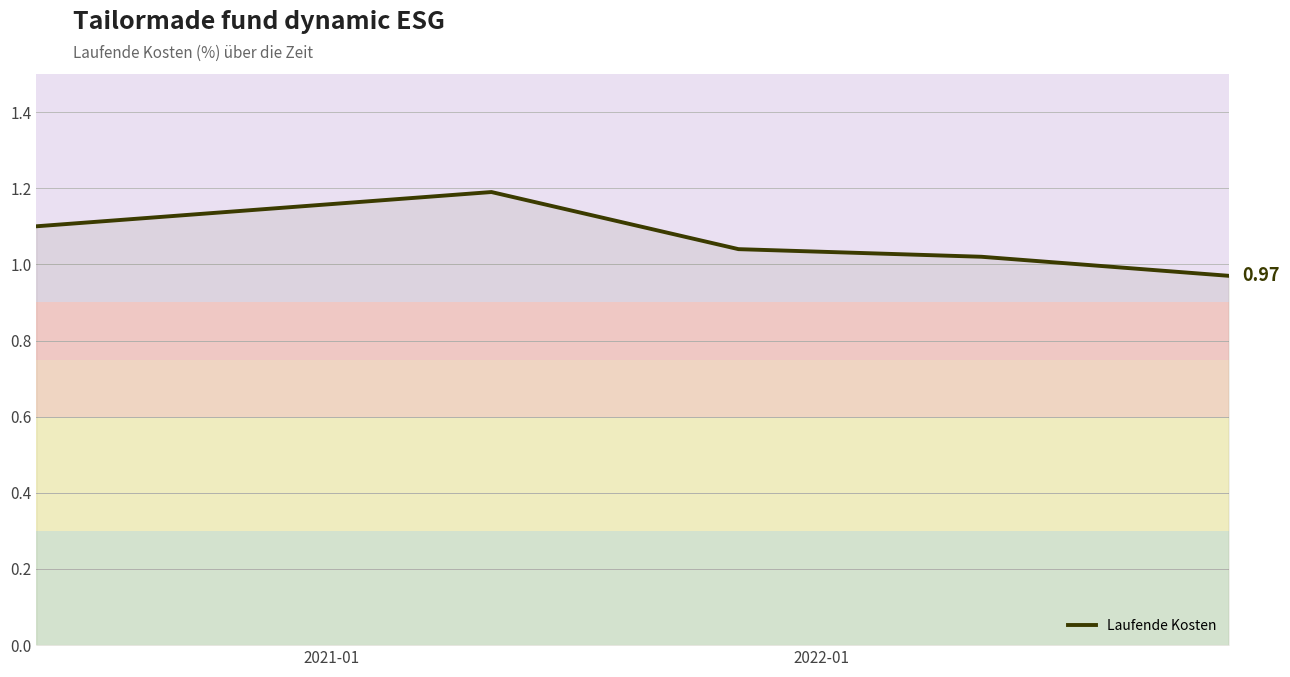

What is the average value?

1.1